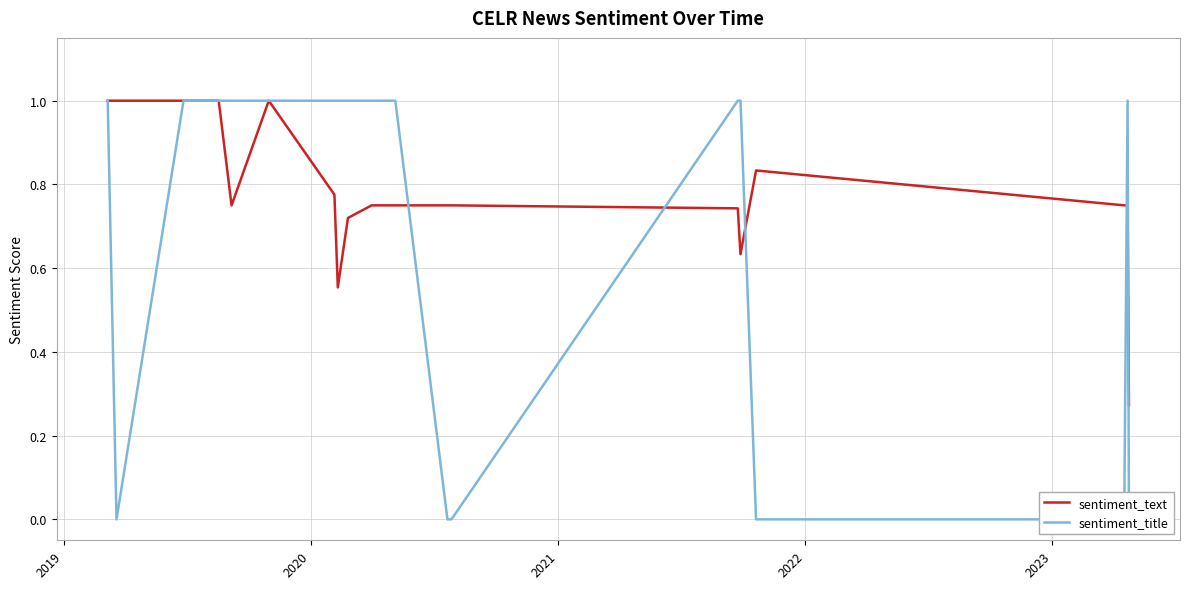

At how many categories does at least one series exceed 0?

21